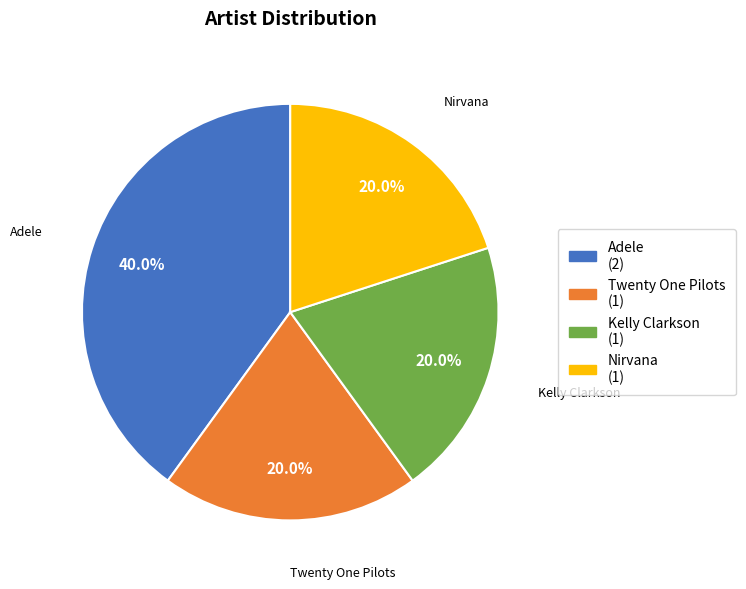

Between Adele and Nirvana, which is larger?

Adele